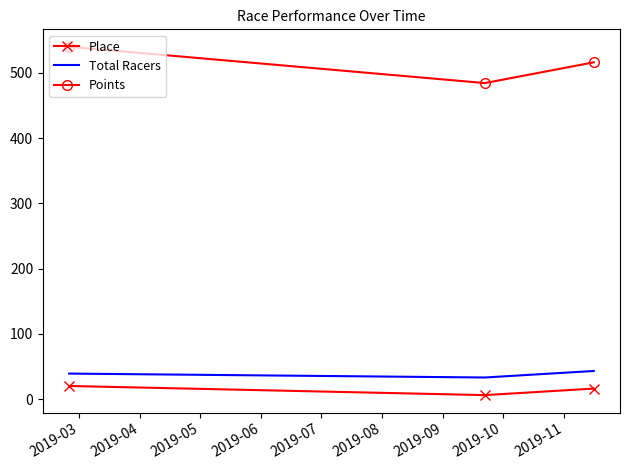

What is the greatest value displayed?

540.0